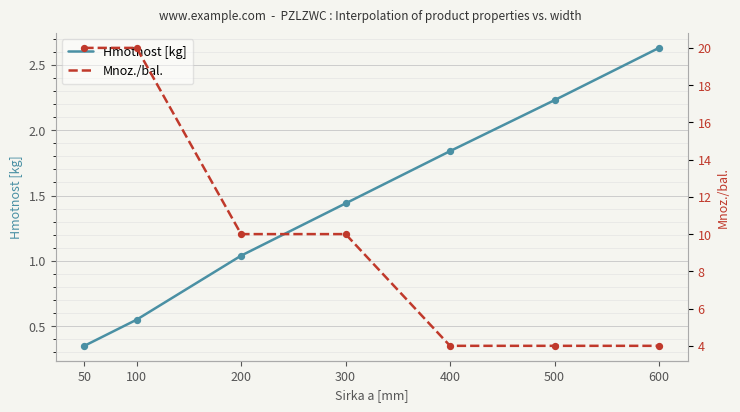

At how many categories does at least one series exceed 8?

4